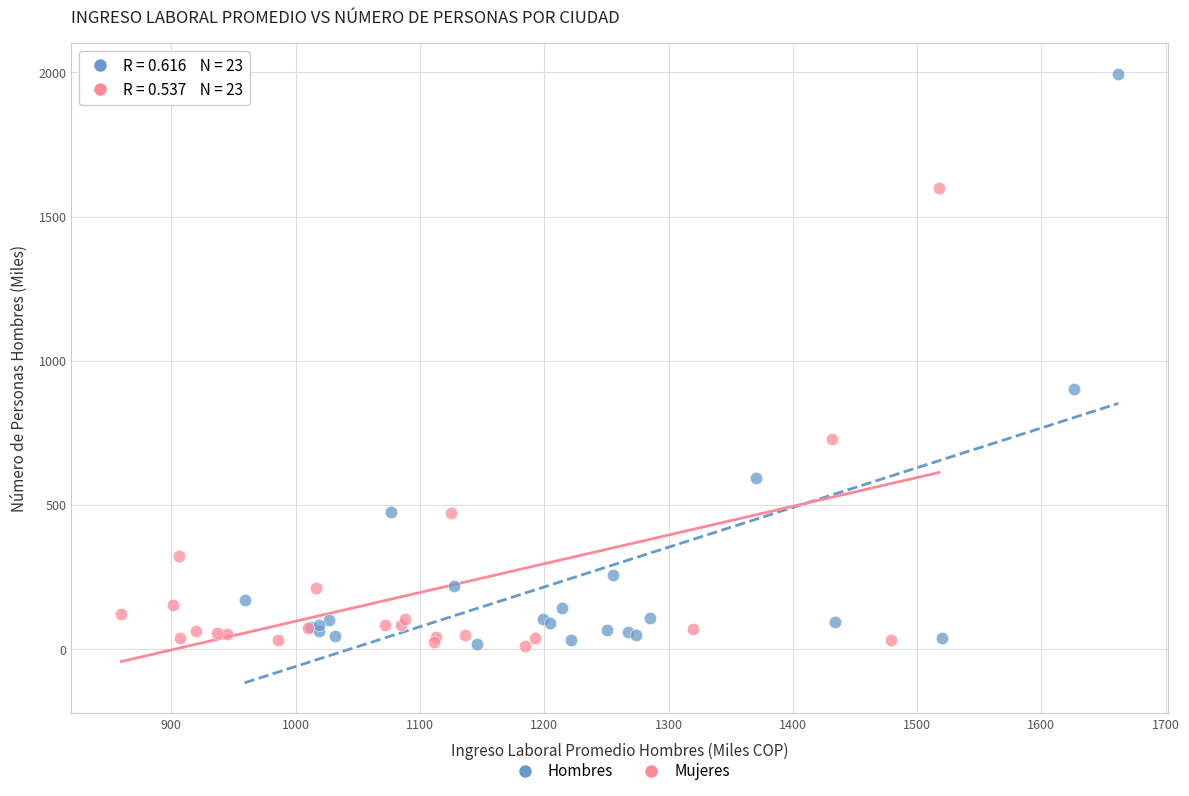

Which series has the widest spread of Y values?

Hombres